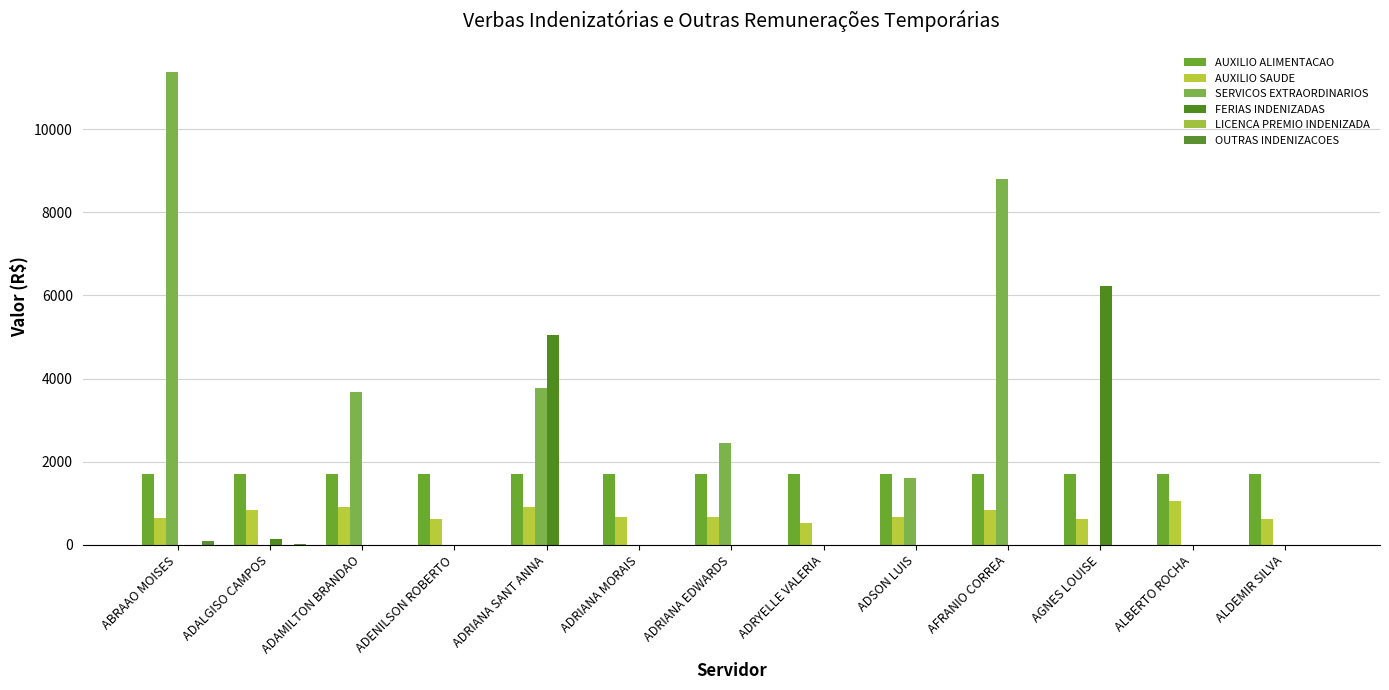

What is the highest value of the SERVICOS EXTRAORDINARIOS series?

11385.6